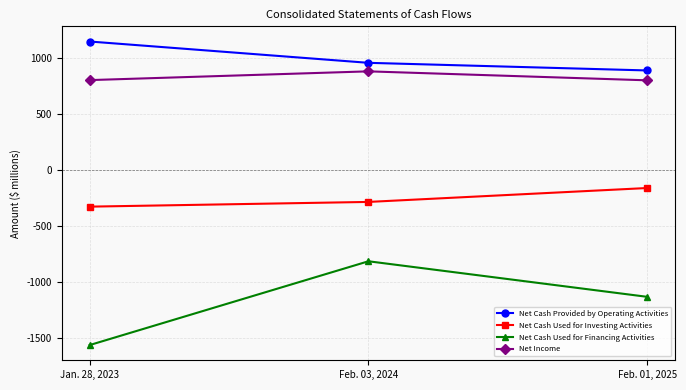

What is the average value of the Net Cash Used for Financing Activities series?

-1170